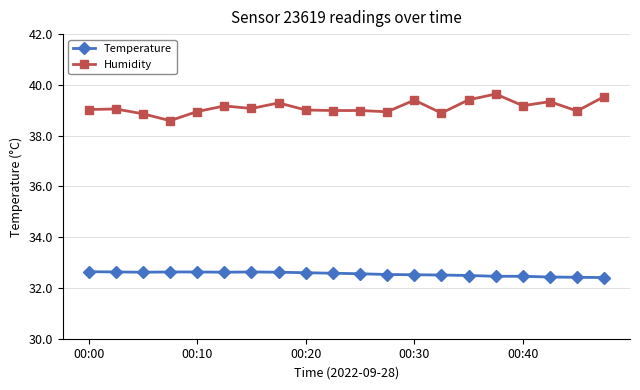

Count the Temperature values in the range 32 to 33.

20